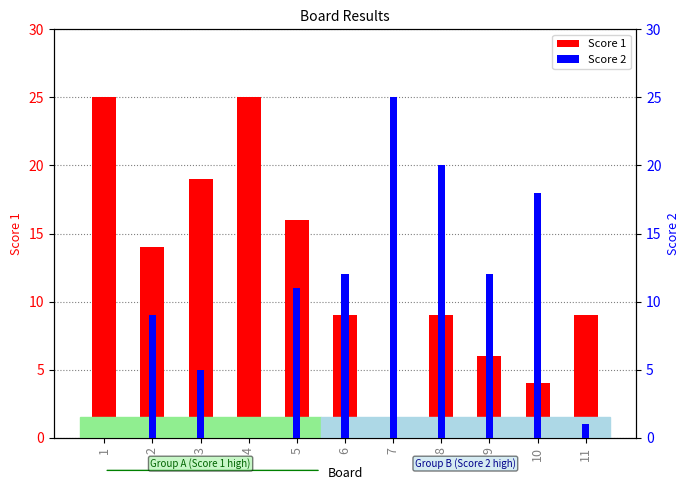

What is the difference between the highest and lowest values at 2?

5